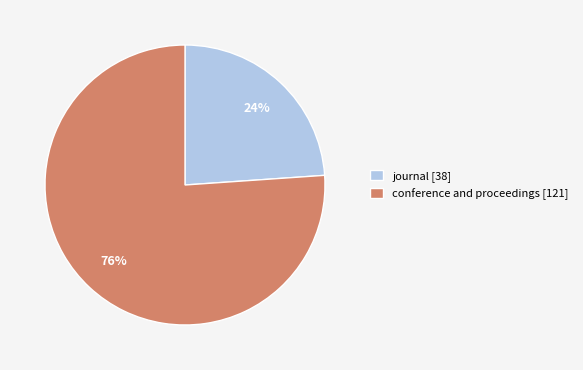

What is the largest slice in the pie chart?

conference and proceedings